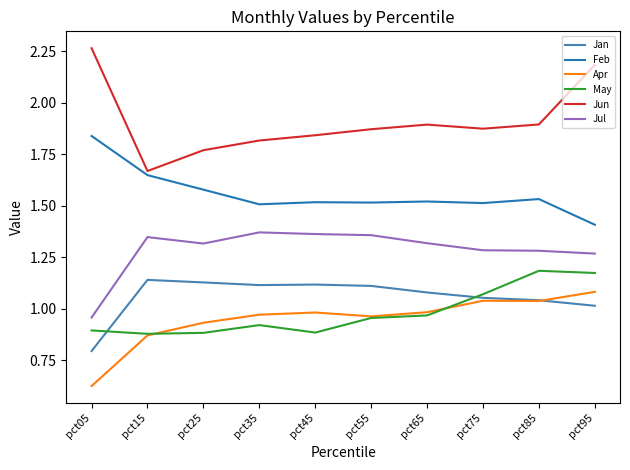

Which series changed the most between pct85 and pct95?

Jun